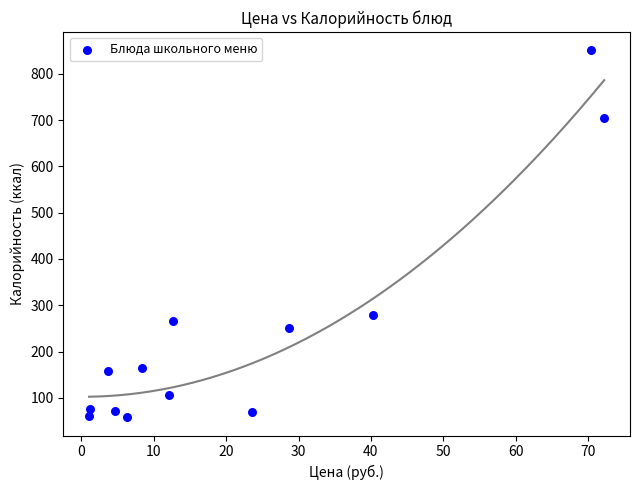

What is the range of Y values (max minus min)?

793